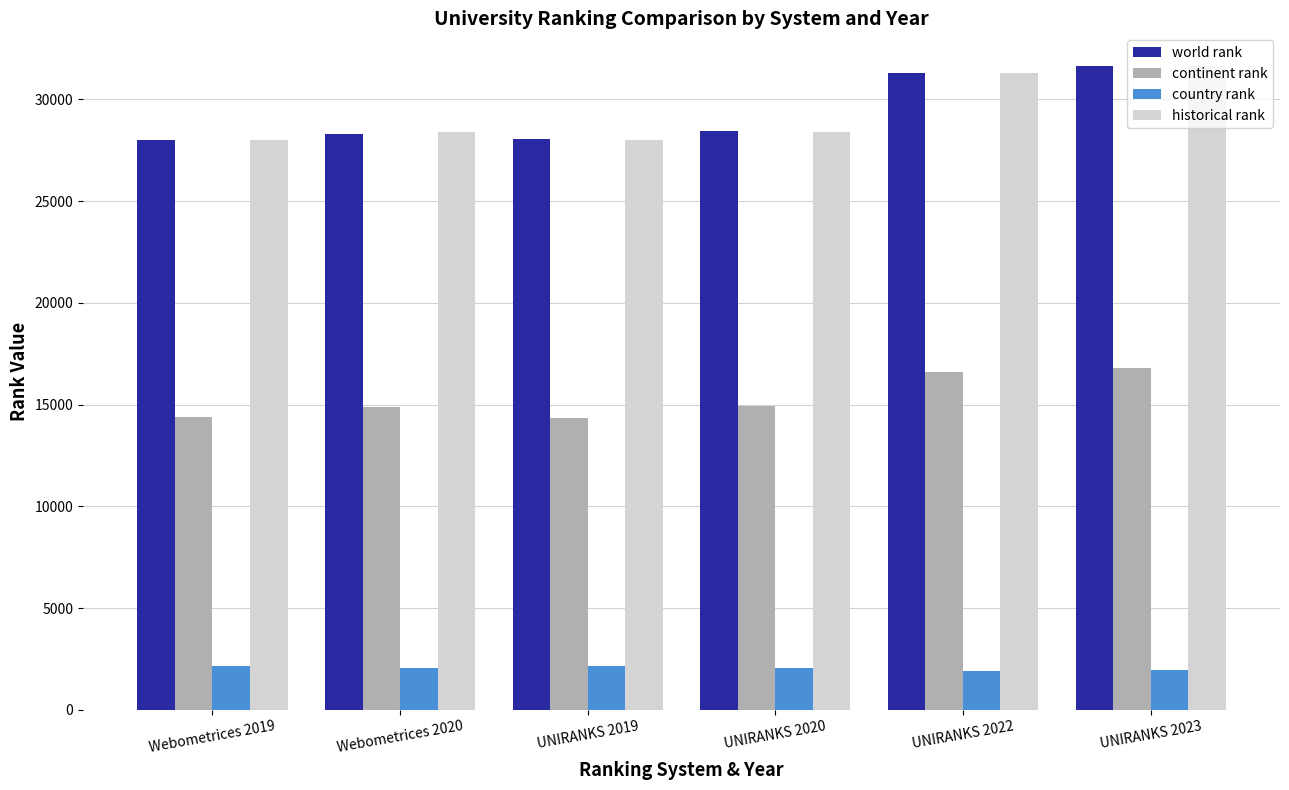

What is the label of the 2nd bar from the right?

UNIRANKS 2022